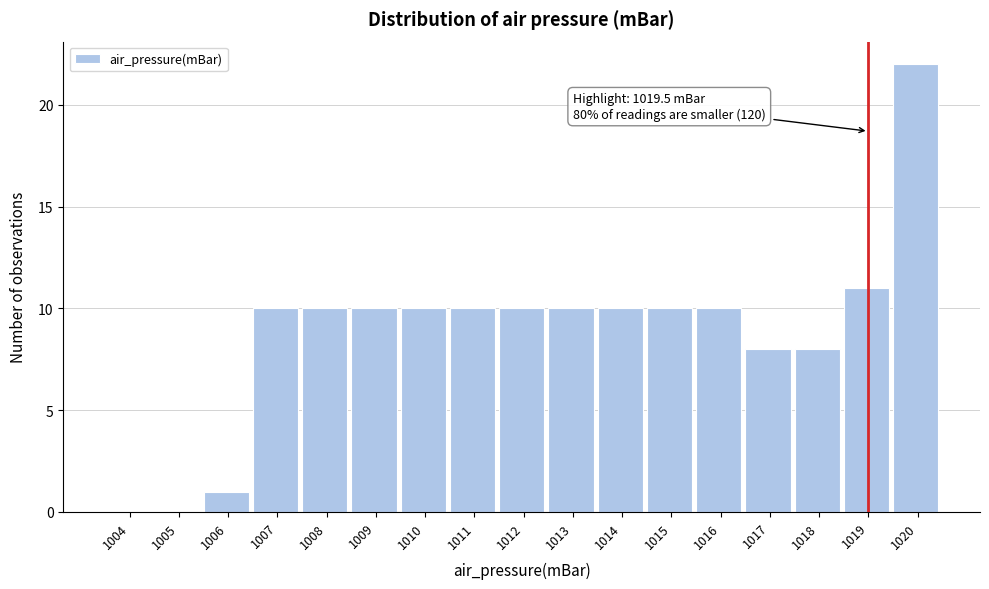

Reading left to right, extract all data points from this chart.

1004=0	1005=0	1006=1	1007=10	1008=10	1009=10	1010=10	1011=10	1012=10	1013=10	1014=10	1015=10	1016=10	1017=8	1018=8	1019=11	1020=22